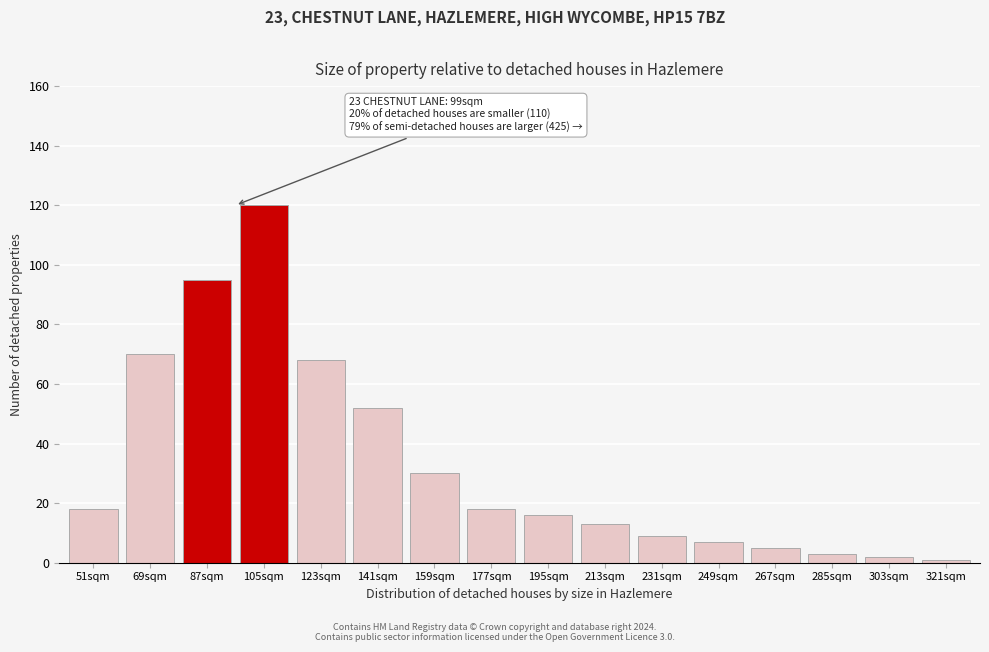

Reading left to right, transcribe all the data shown in this chart.

51sqm=18	69sqm=70	87sqm=95	105sqm=120	123sqm=68	141sqm=52	159sqm=30	177sqm=18	195sqm=16	213sqm=13	231sqm=9	249sqm=7	267sqm=5	285sqm=3	303sqm=2	321sqm=1